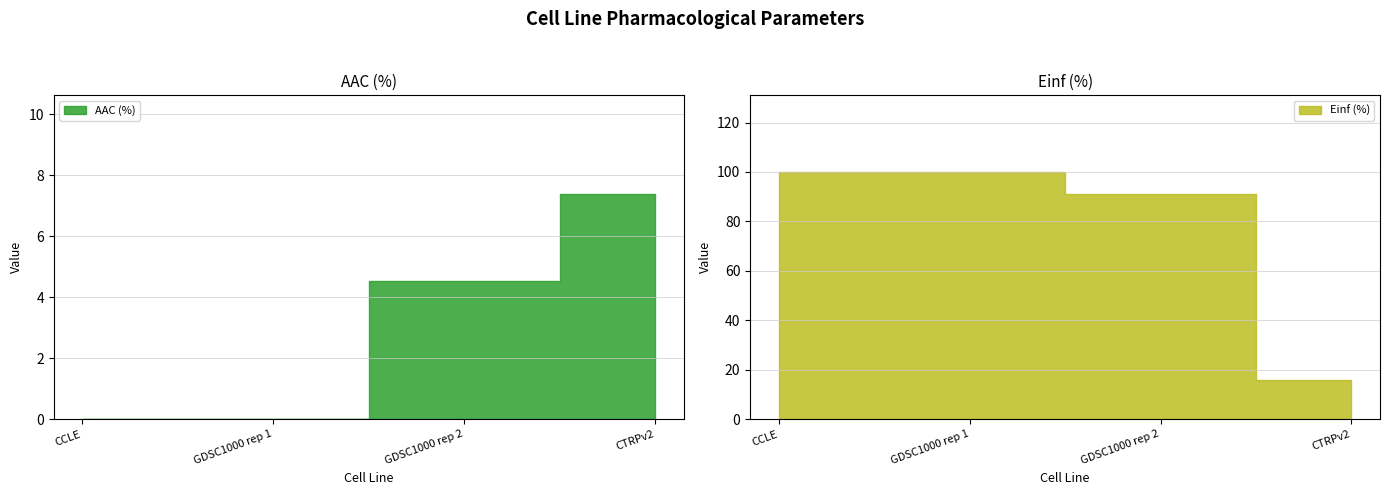

True or false: AAC (%) and Einf (%) cross at least once.

False